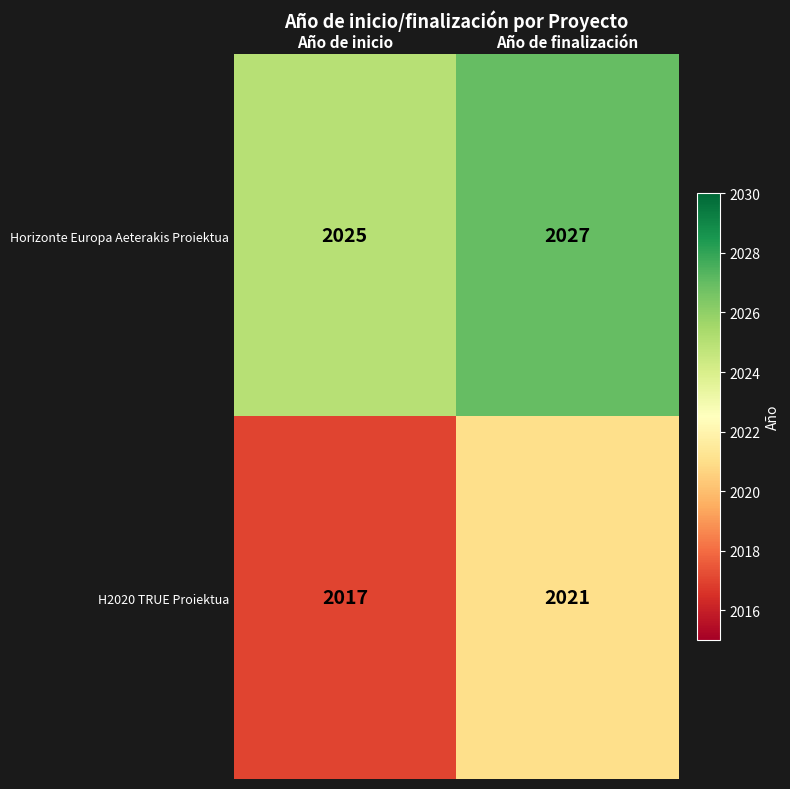

What is the difference between the maximum and minimum values in the H2020 TRUE Proiektua series?

4